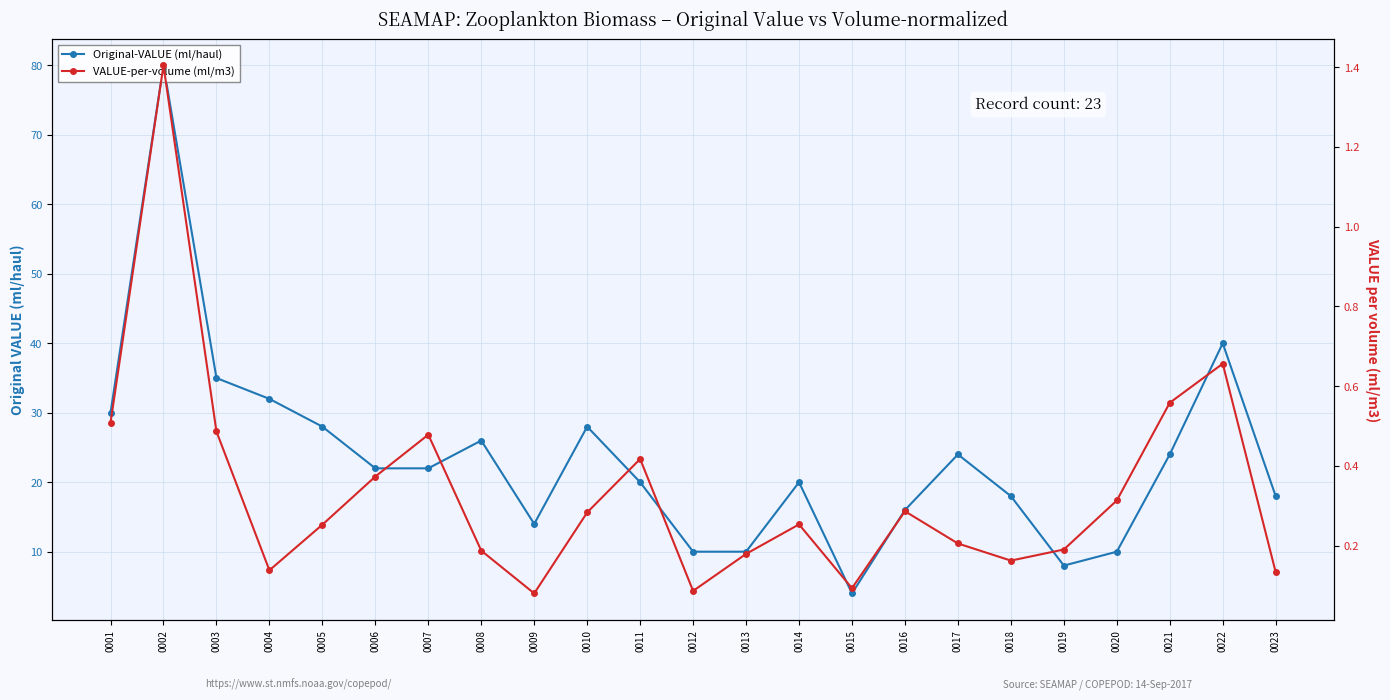

How many categories are shown in the chart?

23